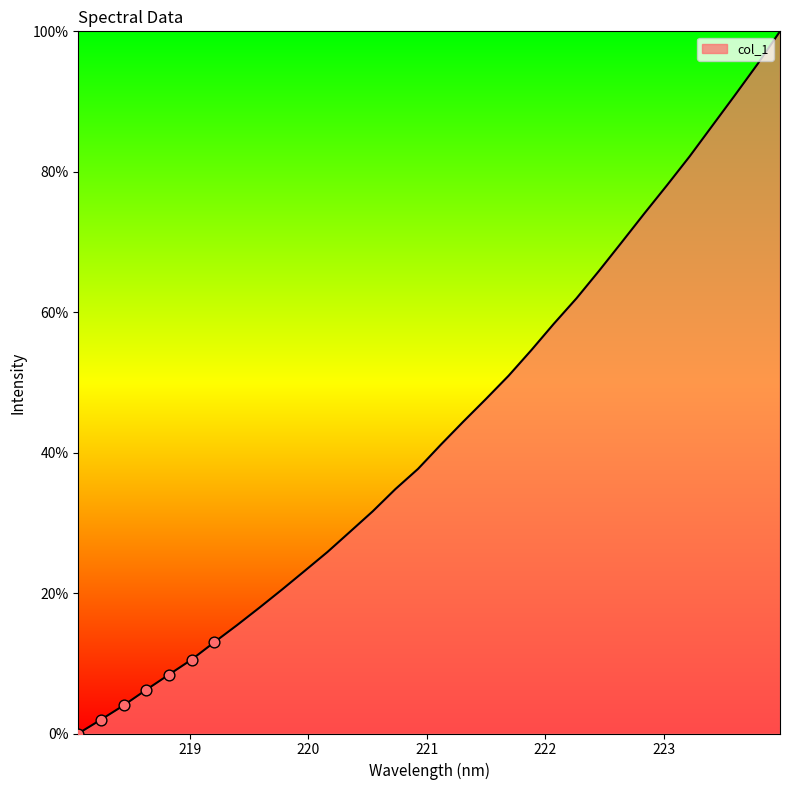

What is the greatest value displayed?

100.0